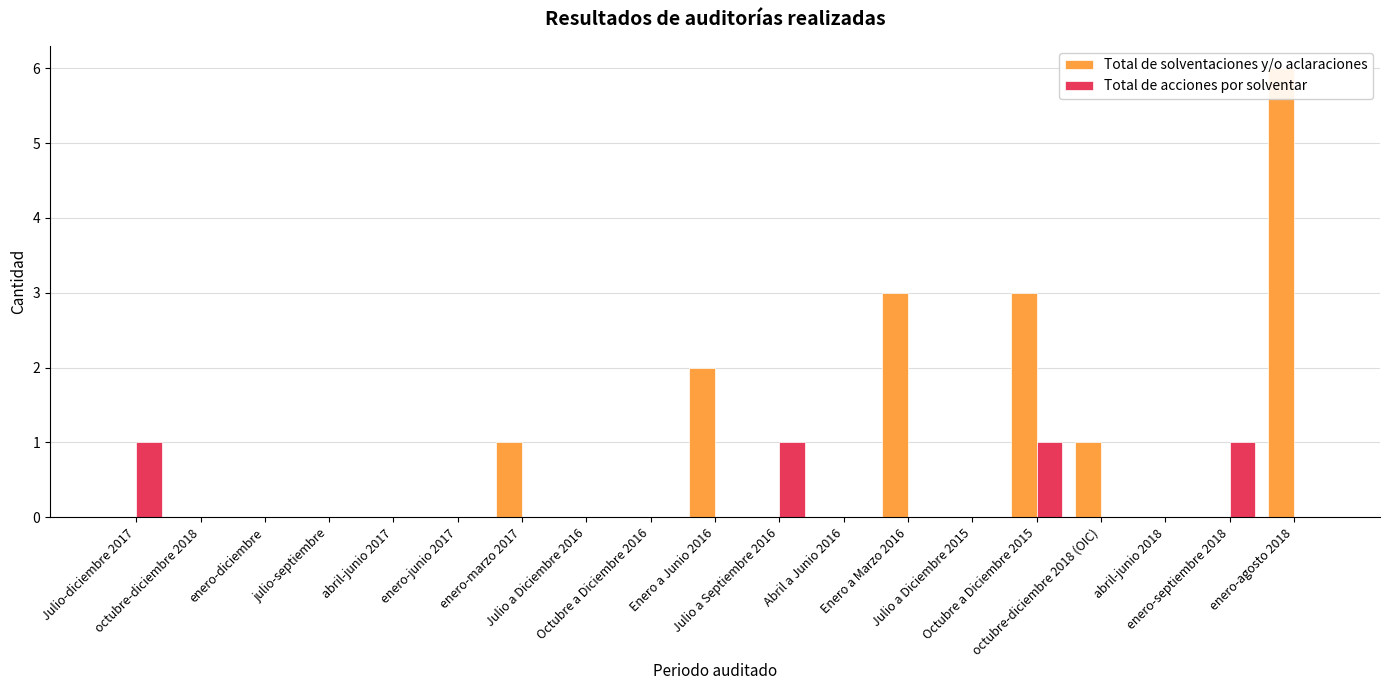

Is the value of Total de acciones por solventar at abril-junio 2017 greater than the value of Total de solventaciones y/o aclaraciones at enero-diciembre?

No